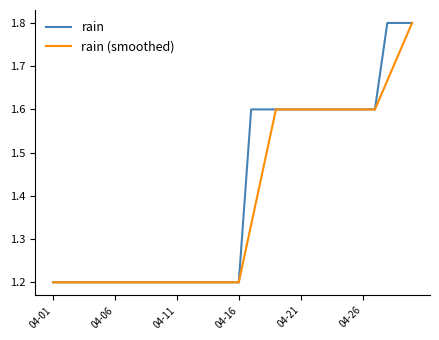

What is the average value of the rain series?

1.4